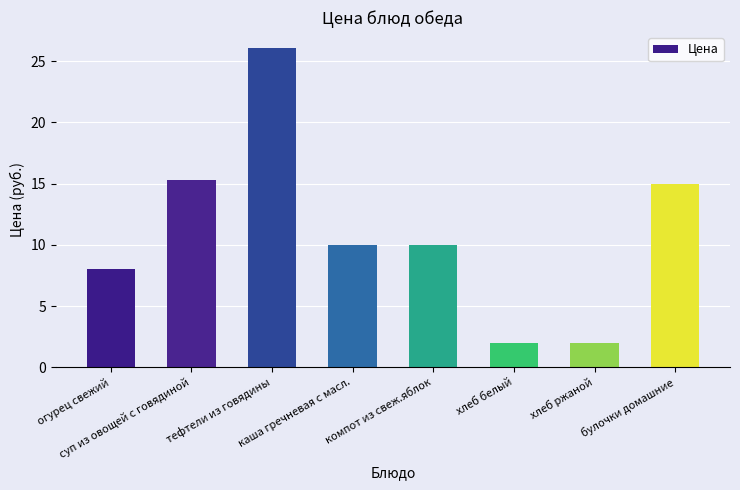

Reading left to right, extract all data points from this chart.

8.0	15.3	26.1	10.0	10.0	2.0	2.0	15.0